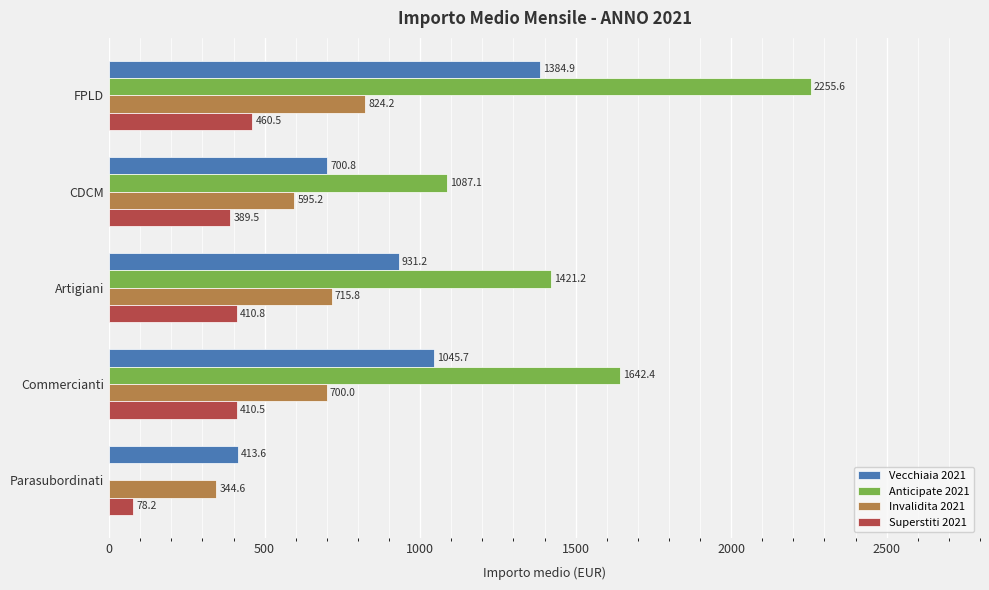

What is the maximum value shown in the chart?

2255.6